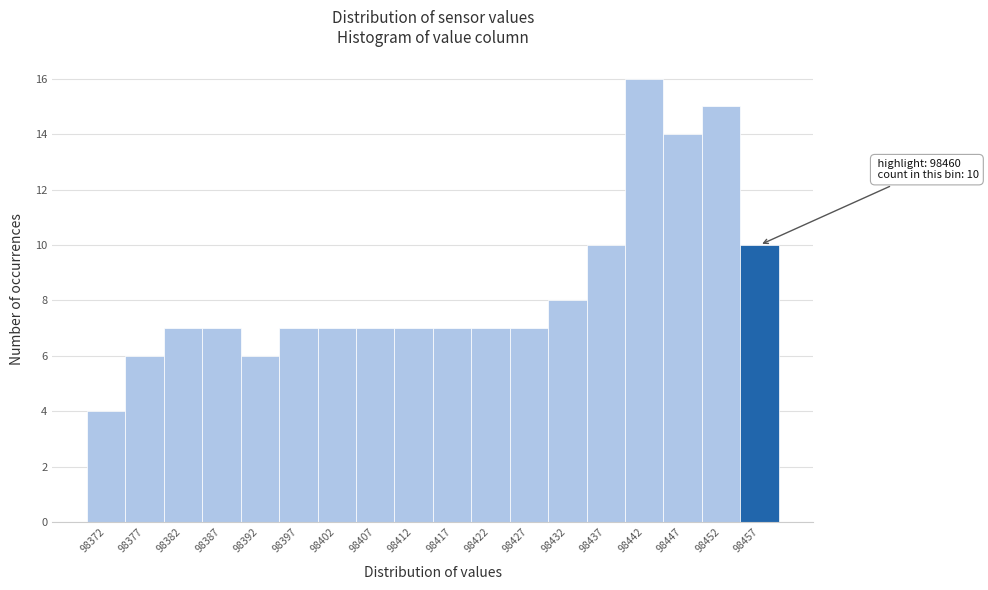

Reading left to right, what are all the values shown in this chart?

4	6	7	7	6	7	7	7	7	7	7	7	8	10	16	14	15	10